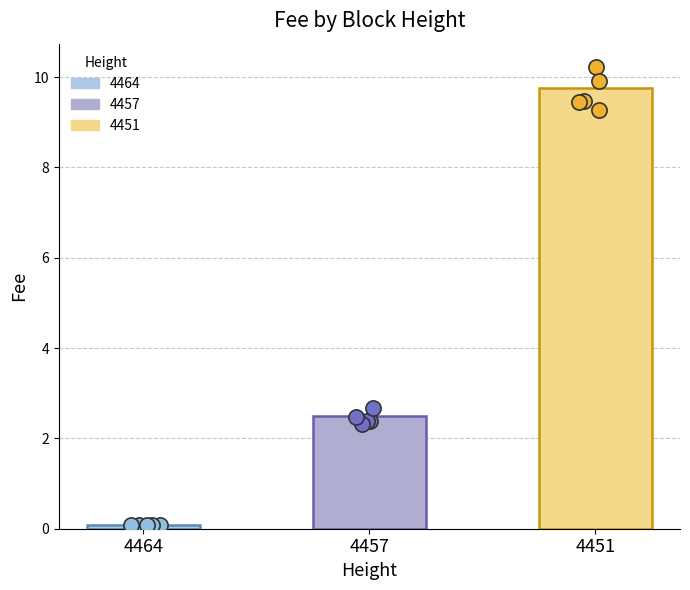

Between 4457 and 4451, which is larger?

4451